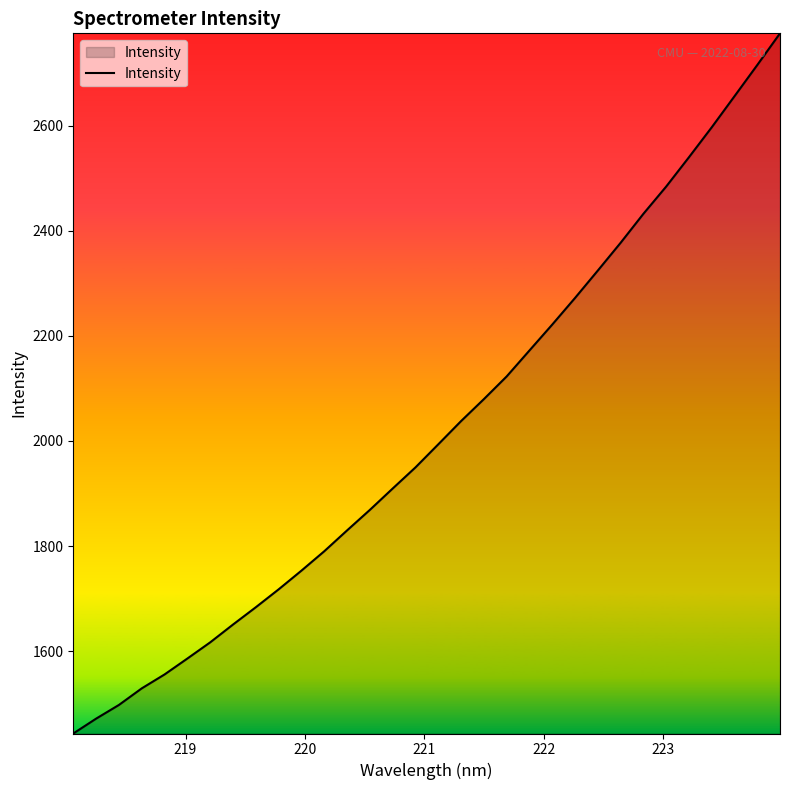

True or false: the data has more than 2 interior local peaks.

False